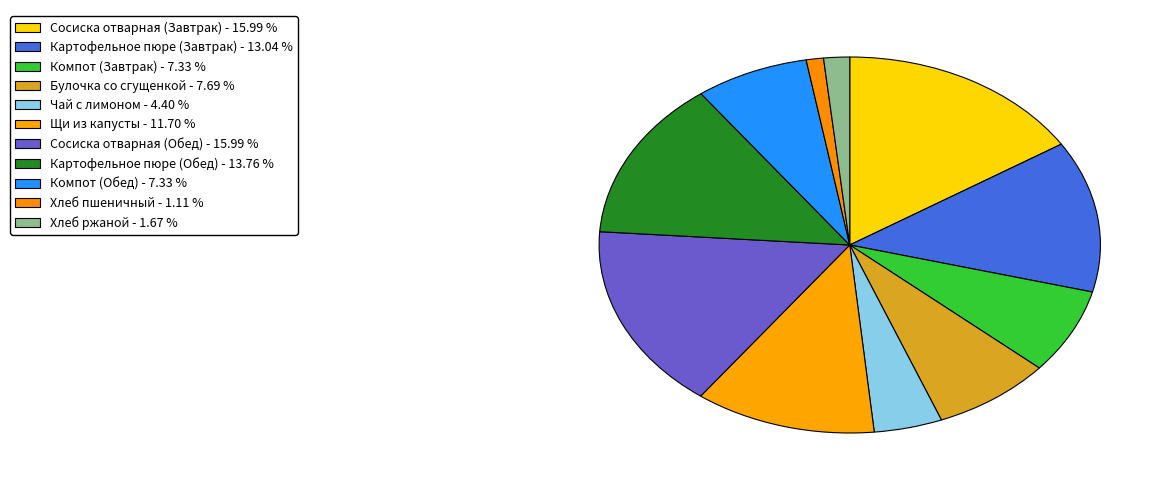

Does any single category account for the majority?

No